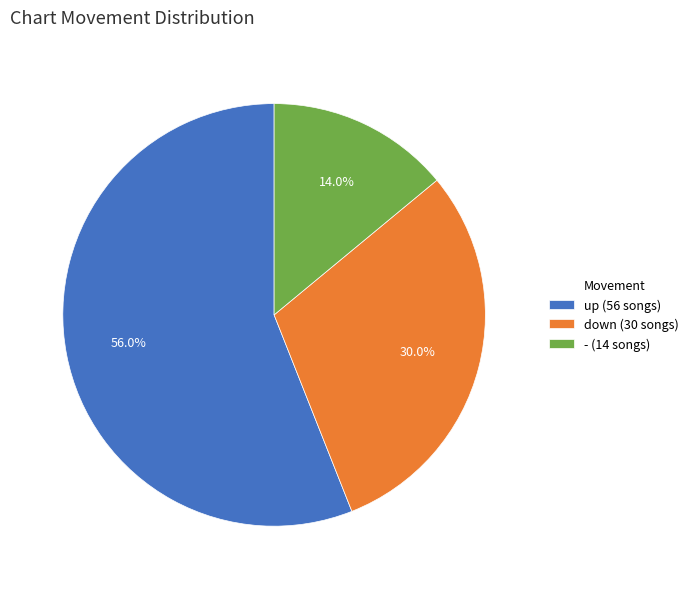

Does down account for over 50% of the chart?

No